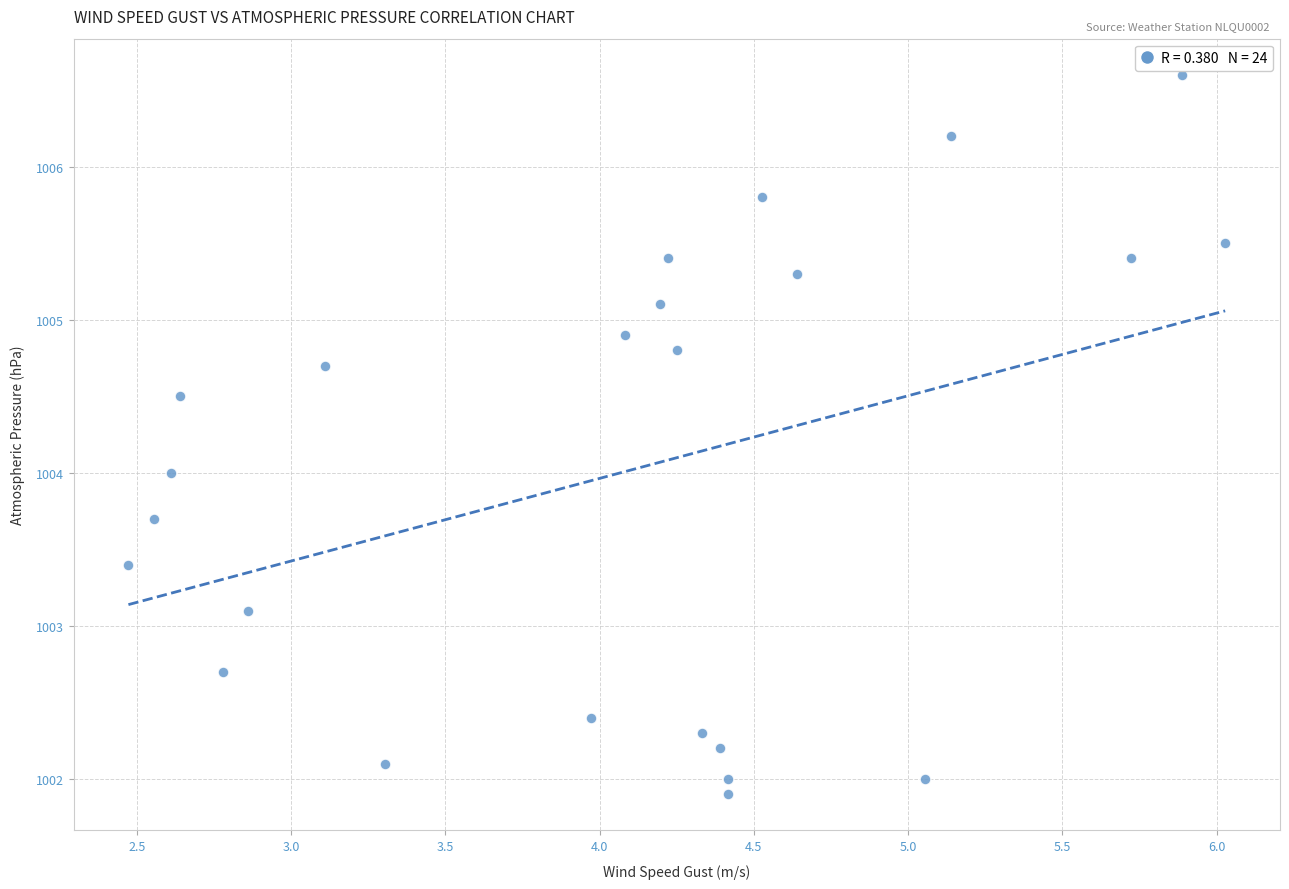

What is the range of X values (max minus min)?

3.6